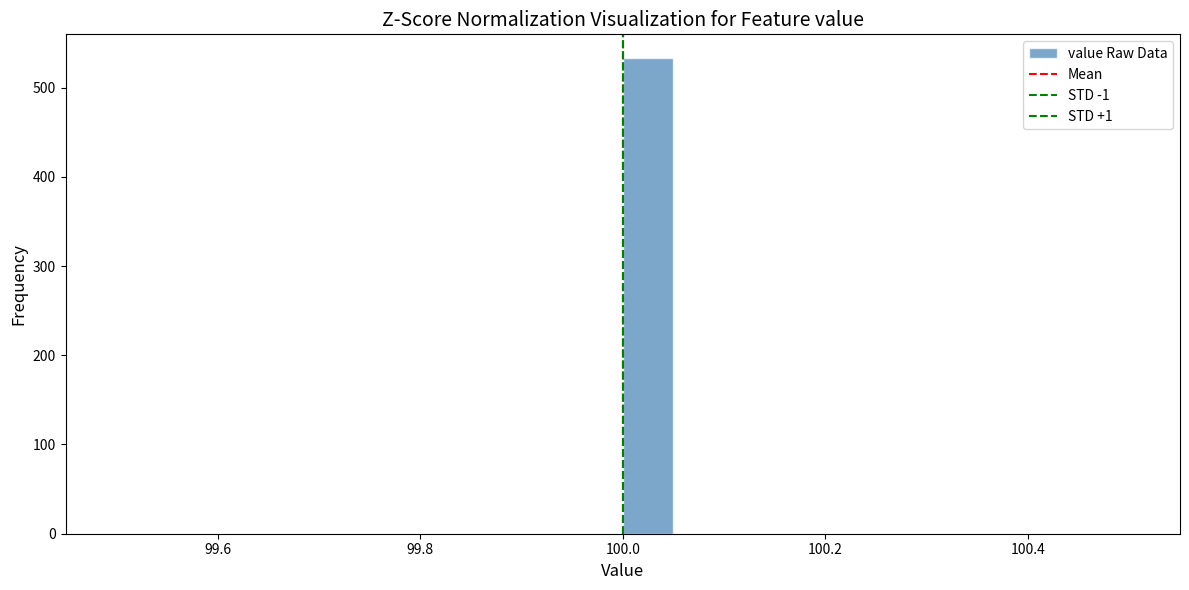

Around what value on the x-axis is the tallest bar? Give the approximate position of its centre, as read against the axis.

100.02